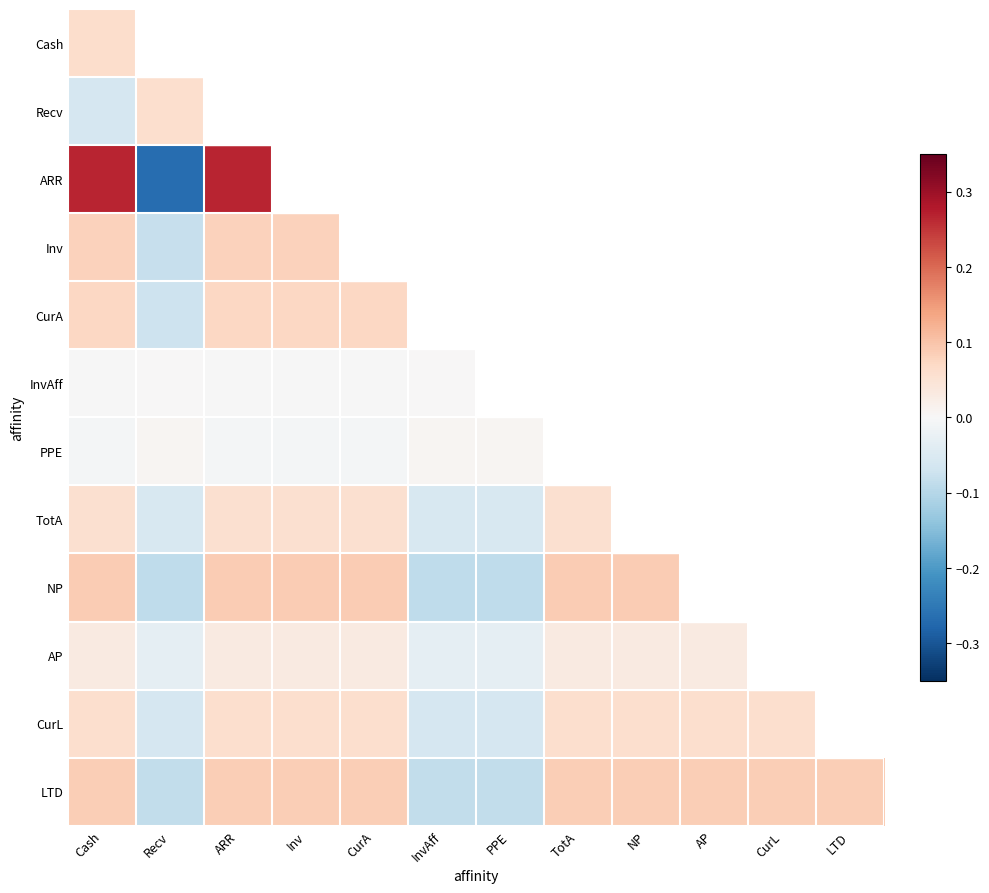

The value of InvAff at Inv is -0.0. True or false?

True